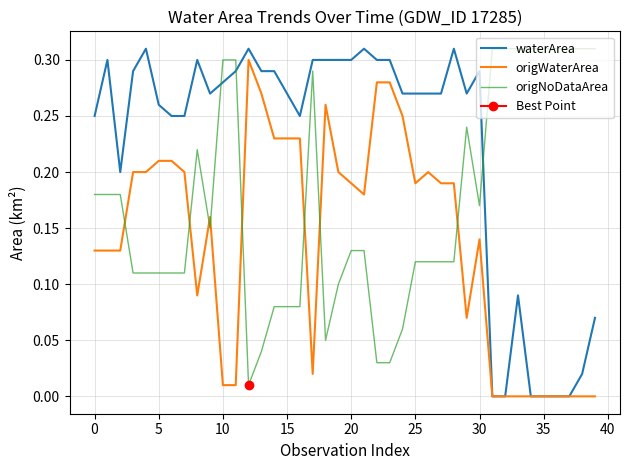

Which category has the lowest value across all series?

31